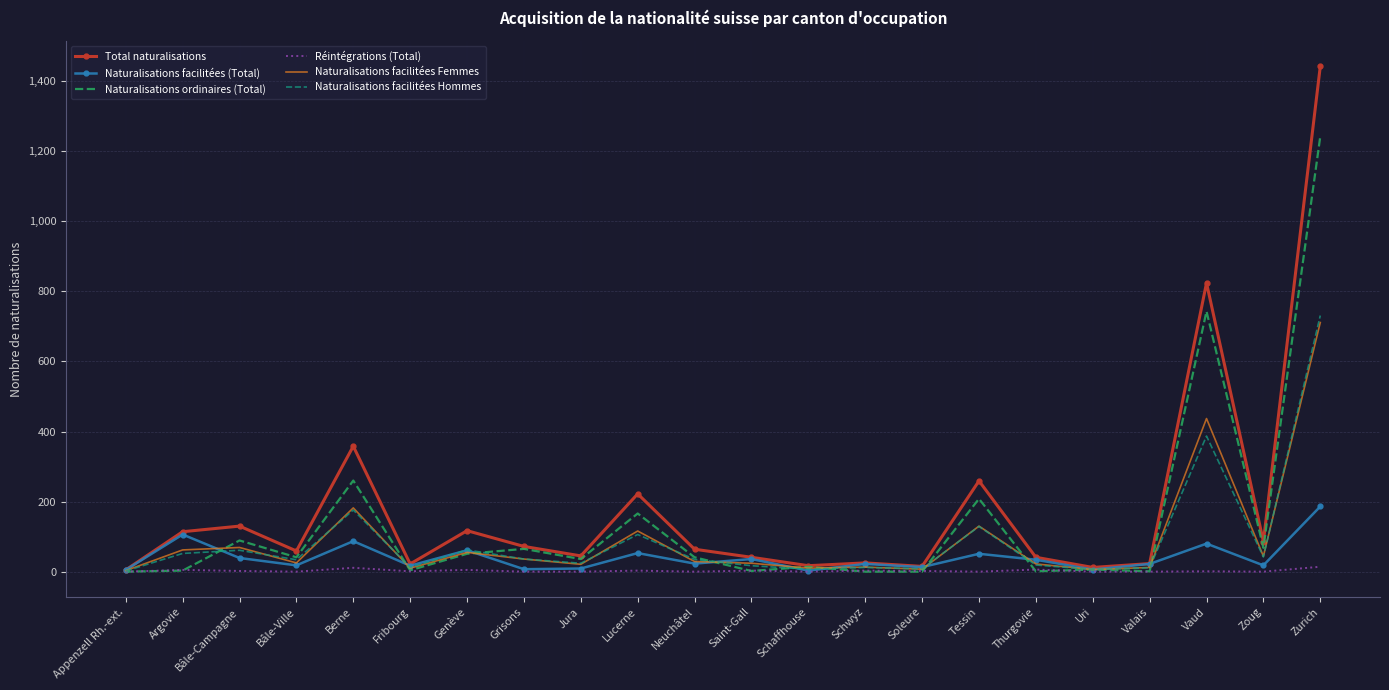

The Réintégrations (Total) series shows 0 at Valais. True or false?

True